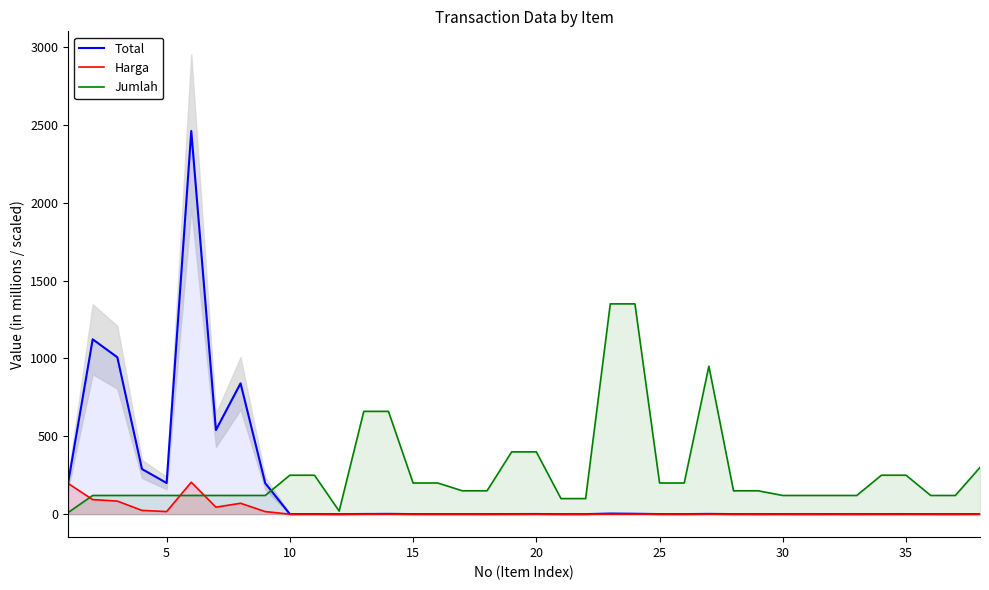

Reading left to right, transcribe all the data shown in this chart.

Total: 197.8	1122.7	1007.4	289.8	200.0	2460.0	540.0	840.0	199.2	0.5	0.7	0.1	1.3	1.9	0.6	0.4	0.4	0.3	0.8	1.2	0.2	0.3	4.0	2.7	0.6	0.4	1.8	0.4	0.3	0.4	0.2	0.4	0.2	0.5	0.7	0.4	0.2	0.9
Harga: 197.8	93.6	83.9	24.1	16.7	205.0	45.0	70.0	16.6	0.0	0.0	0.0	0.0	0.0	0.0	0.0	0.0	0.0	0.0	0.0	0.0	0.0	0.0	0.0	0.0	0.0	0.0	0.0	0.0	0.0	0.0	0.0	0.0	0.0	0.0	0.0	0.0	0.0
Jumlah: 10.0	120.0	120.0	120.0	120.0	120.0	120.0	120.0	120.0	250.0	250.0	20.0	660.0	660.0	200.0	200.0	150.0	150.0	400.0	400.0	100.0	100.0	1350.0	1350.0	200.0	200.0	950.0	150.0	150.0	120.0	120.0	120.0	120.0	250.0	250.0	120.0	120.0	300.0